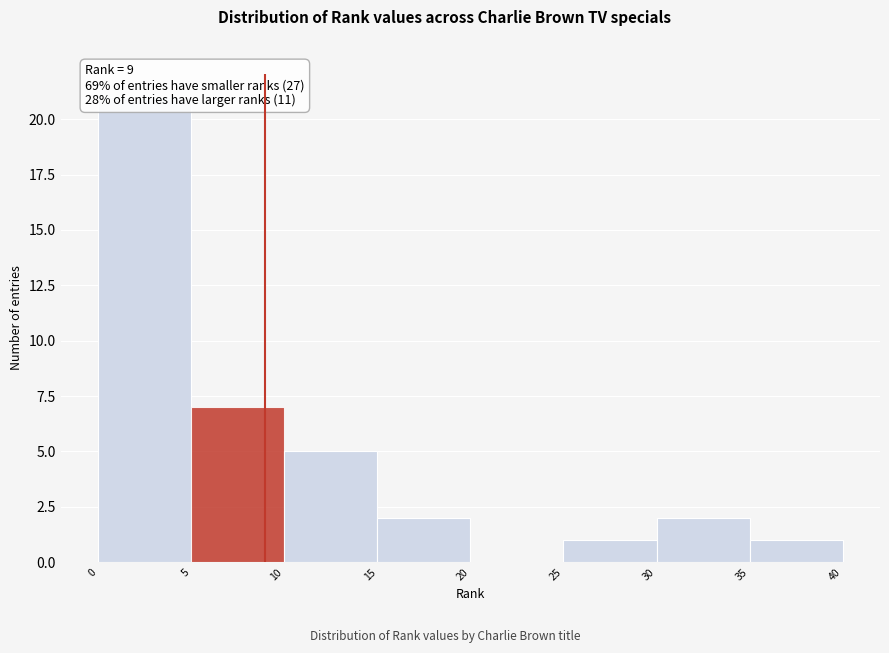

Which range on the x-axis has the tallest bar?

0 to 5